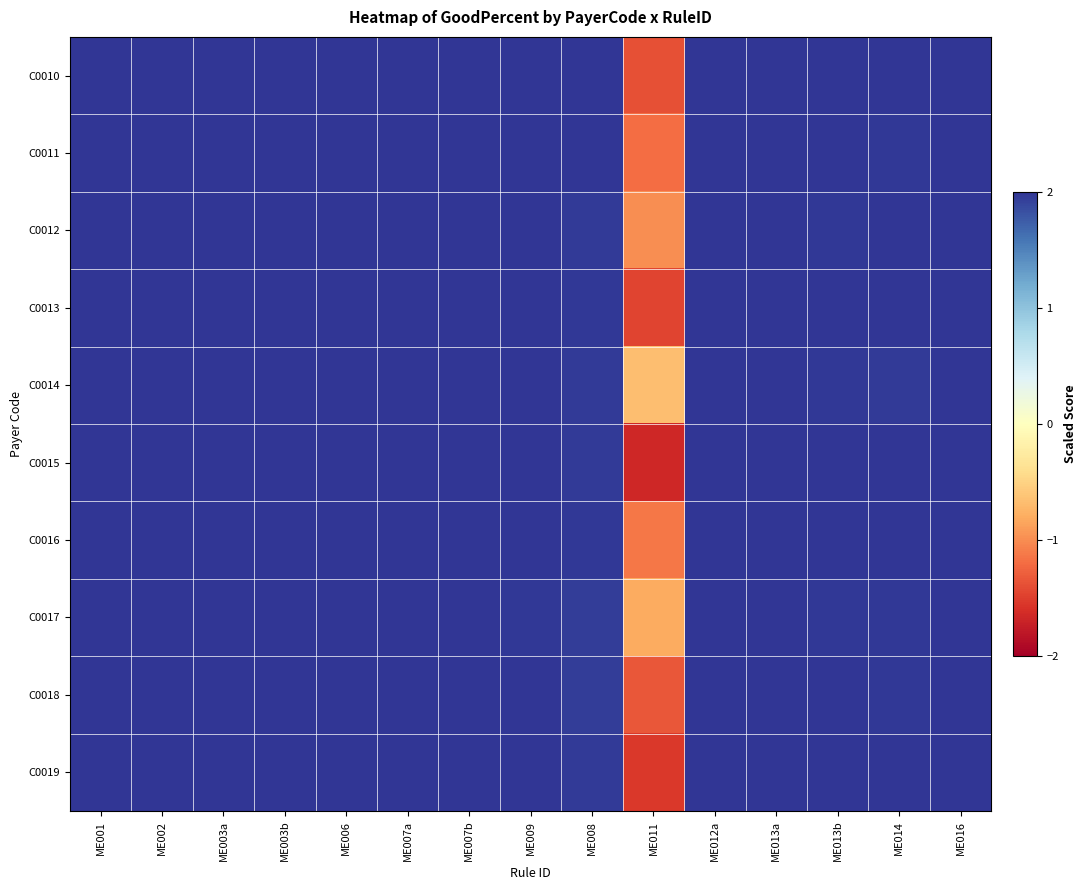

What is the maximum value shown in the chart?

2.0